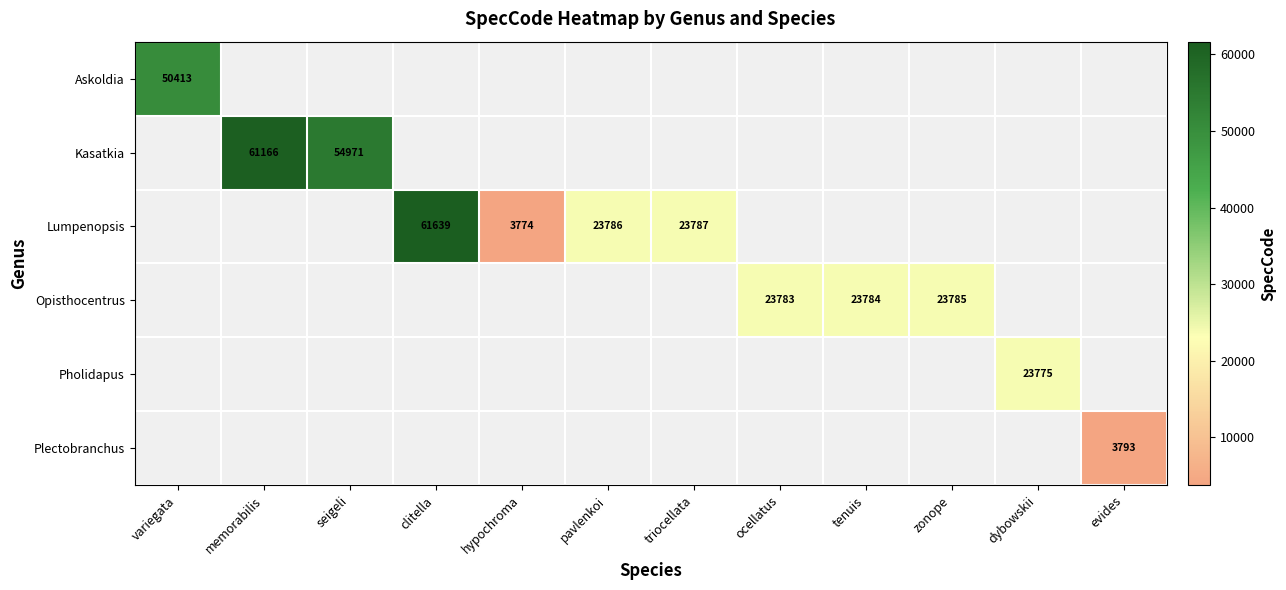

Is it true that Lumpenopsis equals 23787 at triocellata?

True